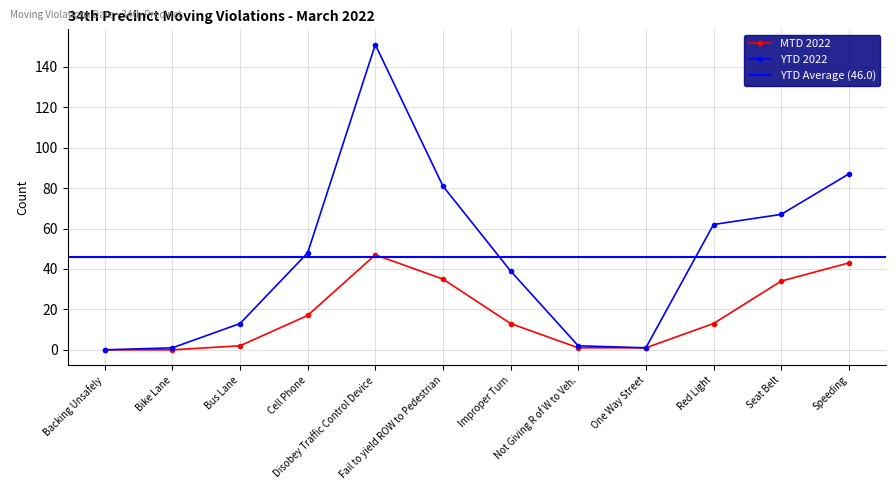

What is the spread (max minus min) of values at Improper Turn?

26